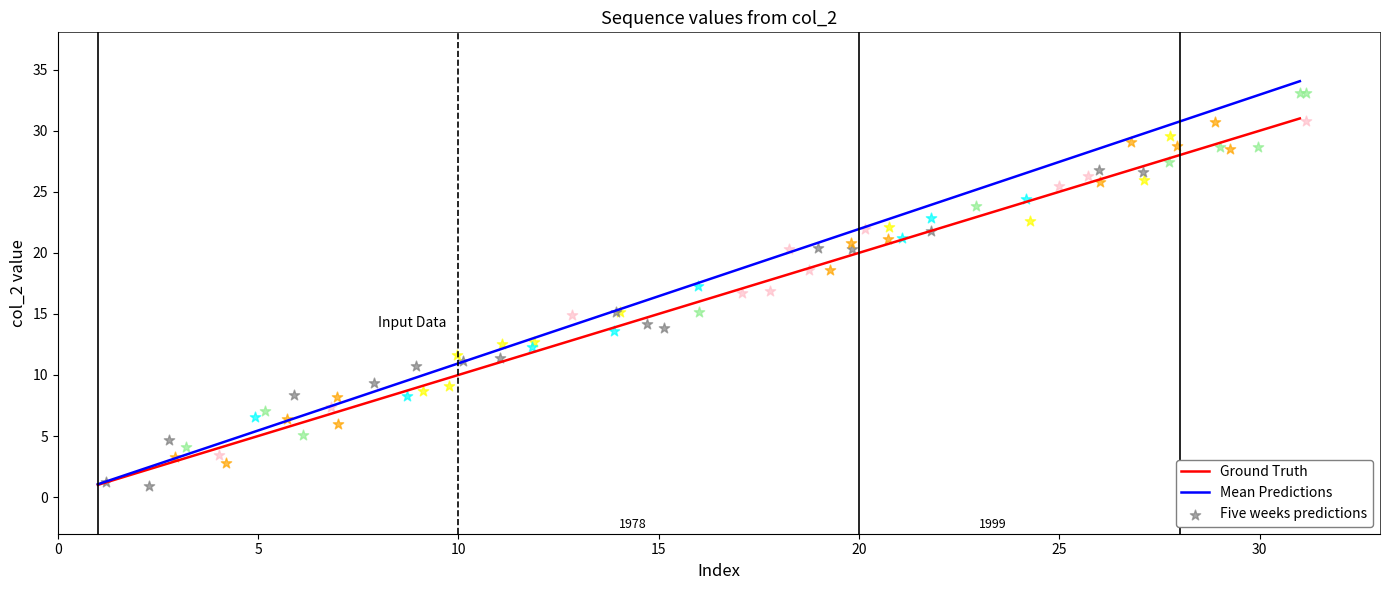

What is the lowest value of the Ground Truth series?

1.0